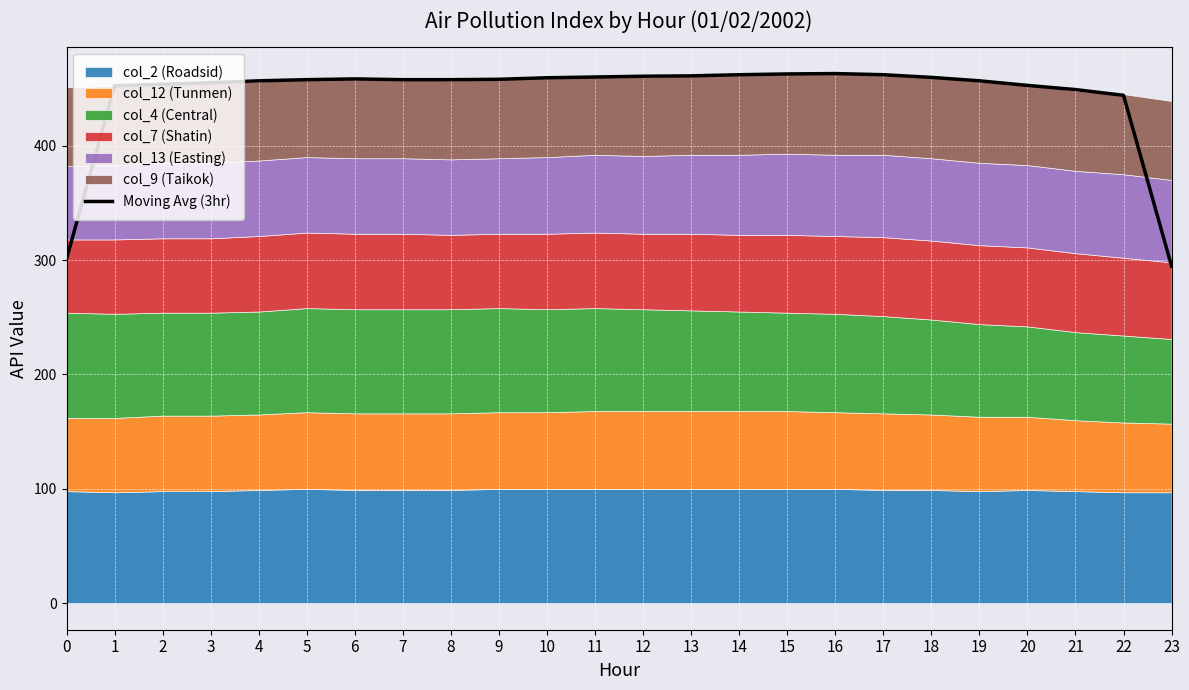

What is the difference between the second highest and minimum values?

168.0